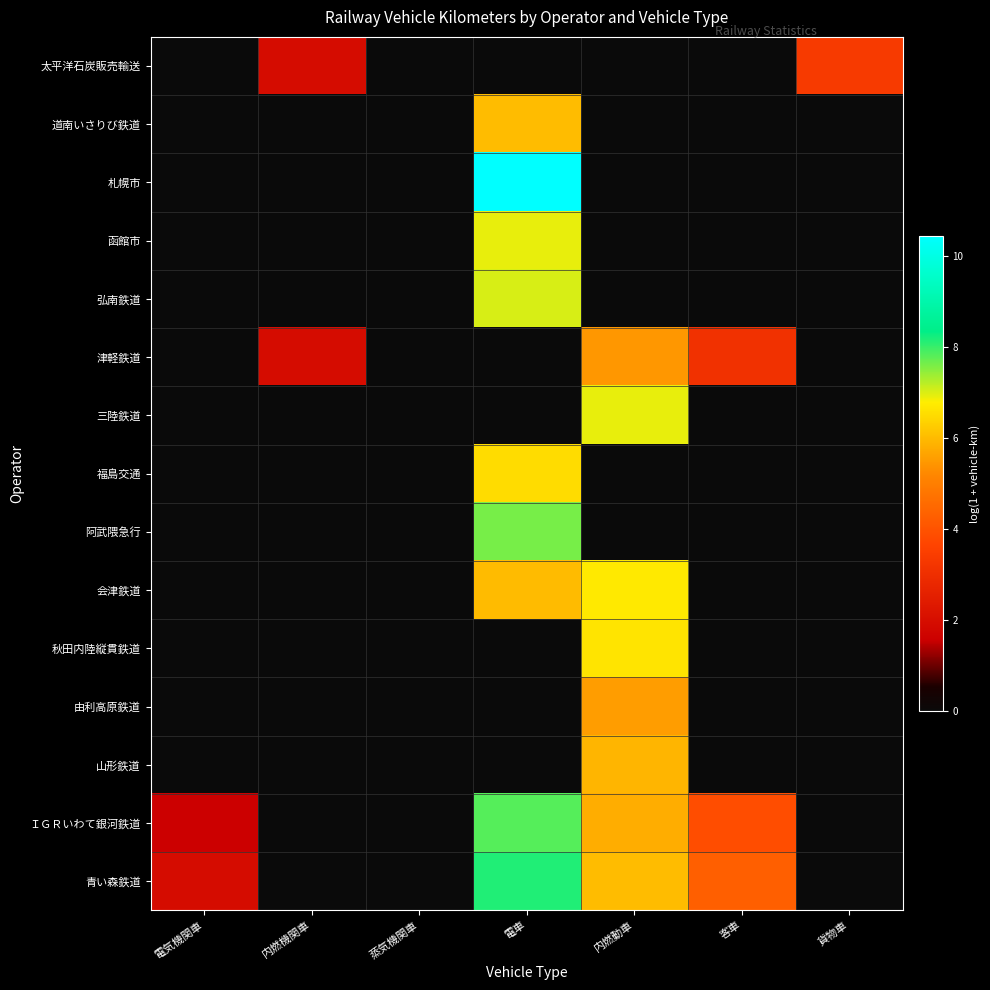

Rank the series by their maximum value, from lowest to highest.

太平洋石炭販売輸送, 津軽鉄道, 由利高原鉄道, 山形鉄道, 道南いさりび鉄道, 福島交通, 秋田内陸縦貫鉄道, 会津鉄道, 函館市, 三陸鉄道, 弘南鉄道, 阿武隈急行, ＩＧＲいわて銀河鉄道, 青い森鉄道, 札幌市